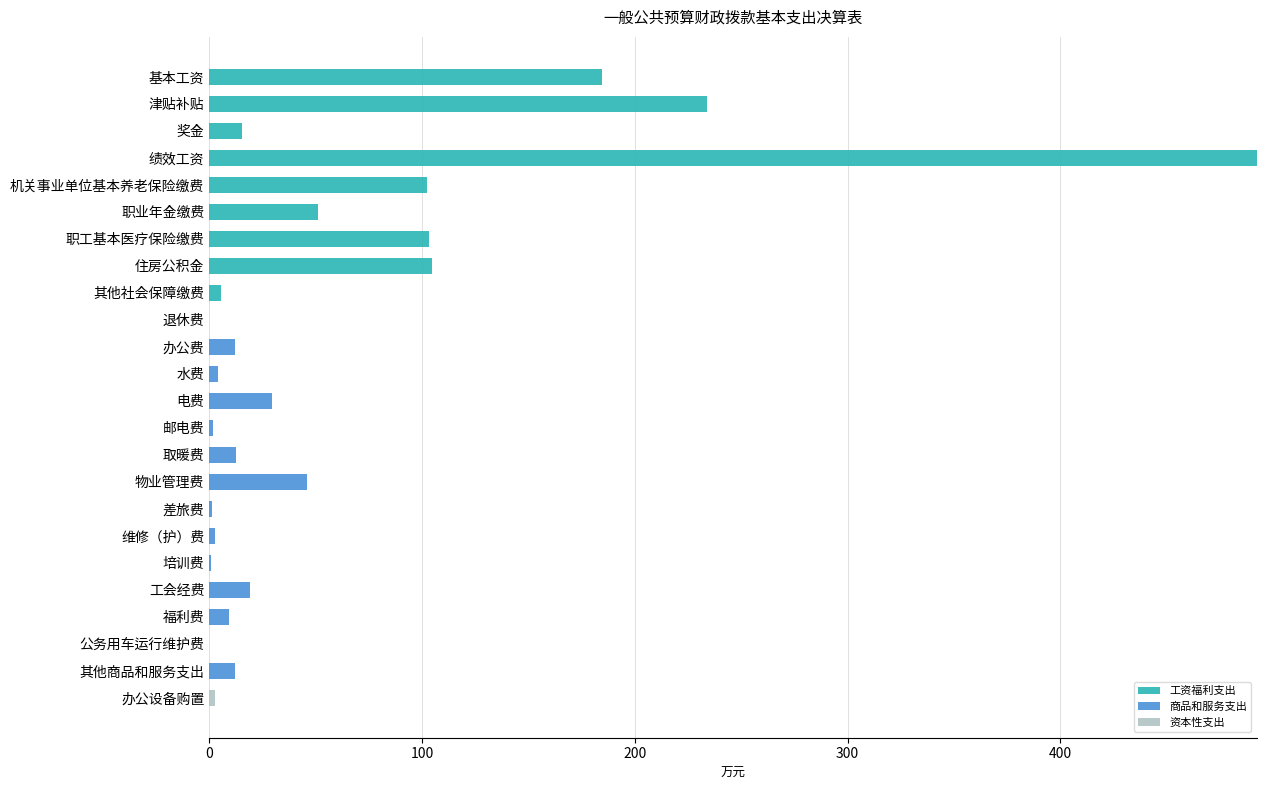

Is it true that 工资福利支出 equals 0.0 at 维修（护）费?

True